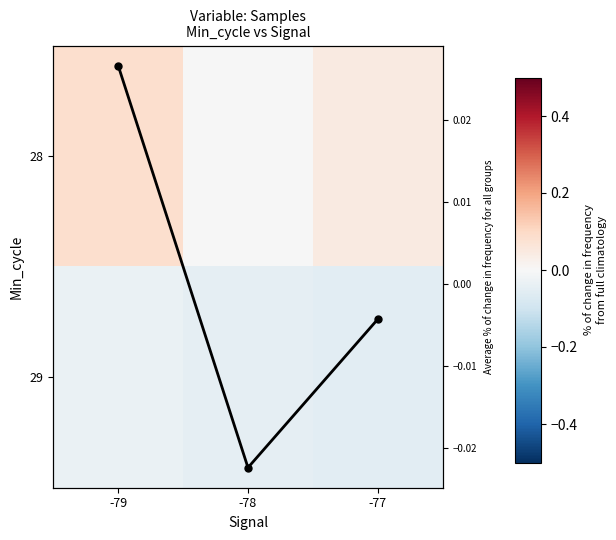

Is it true that Col mean equals -0.0 at -78?

False